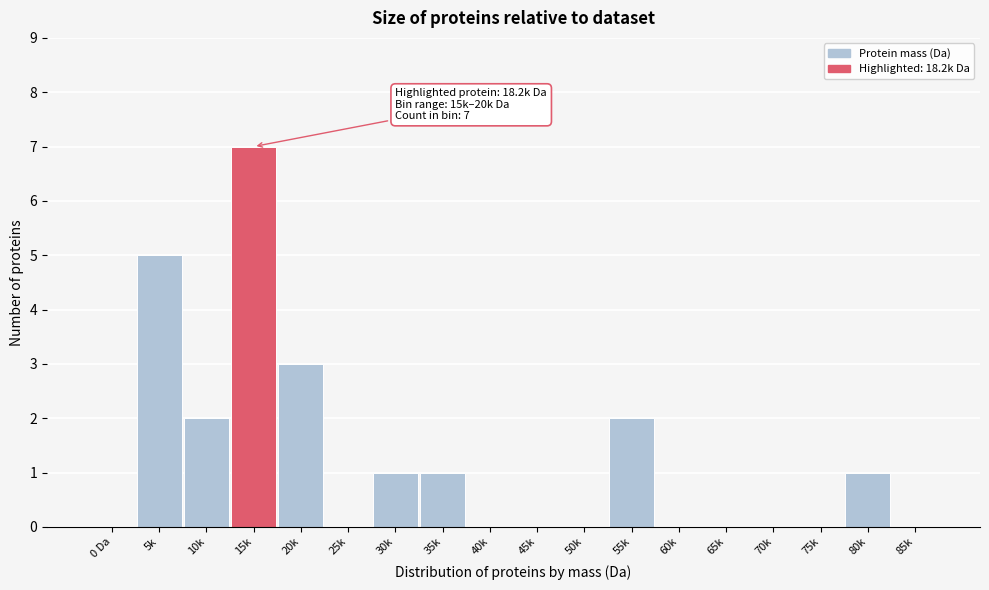

Reading left to right, list all the values displayed in this chart.

0 Da=0	5k=5	10k=2	15k=7	20k=3	25k=0	30k=1	35k=1	40k=0	45k=0	50k=0	55k=2	60k=0	65k=0	70k=0	75k=0	80k=1	85k=0